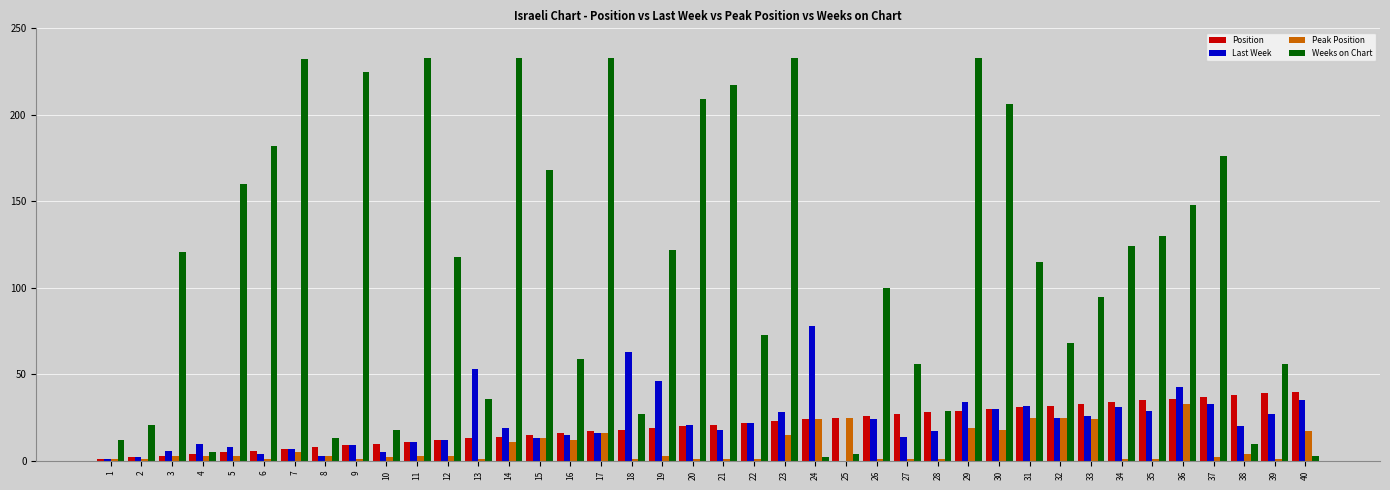

The Peak Position series shows 25 at 25. True or false?

True